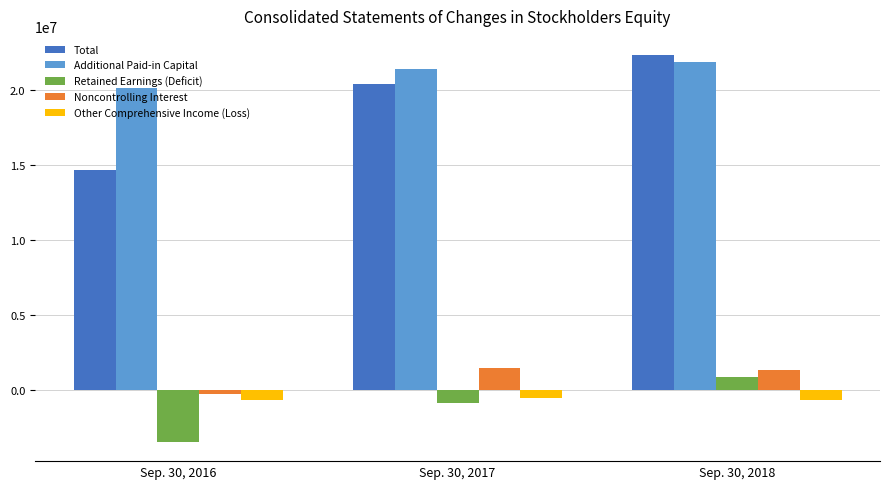

What is the sum of the Other Comprehensive Income (Loss) values at Sep. 30, 2017 and Sep. 30, 2016?

-1238000